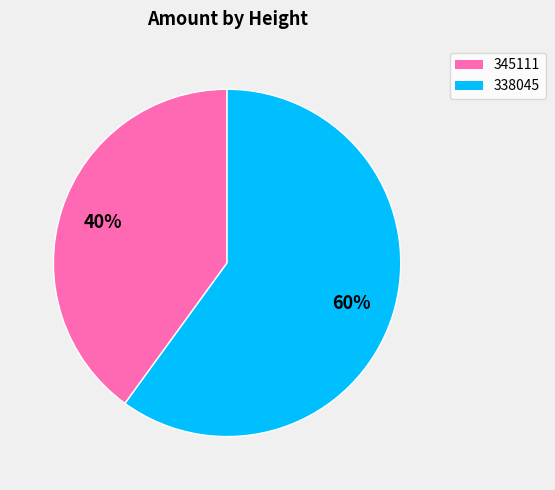

Which slice is the smallest?

345111